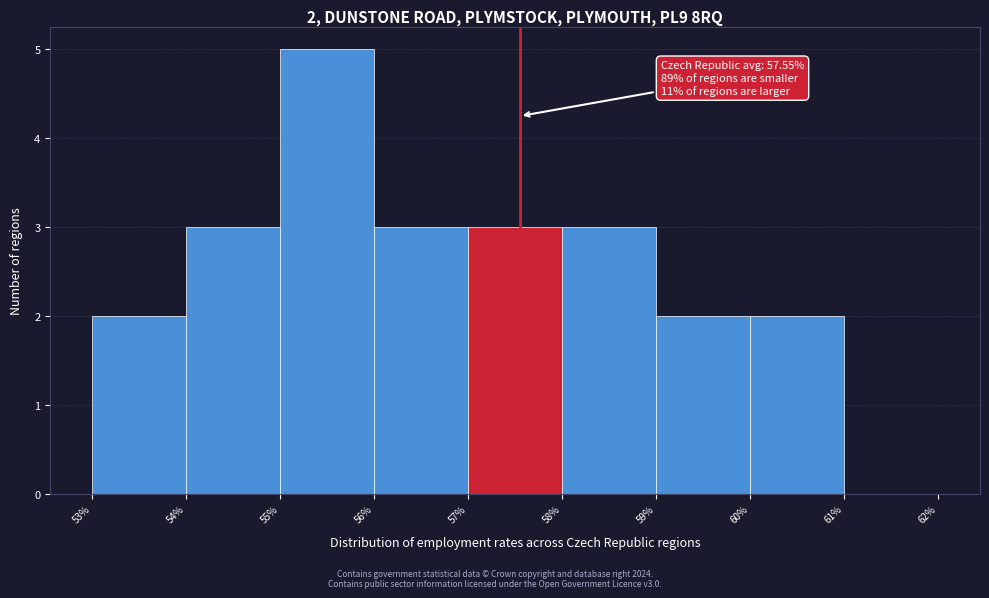

Which range on the x-axis has the tallest bar?

55% to 56%